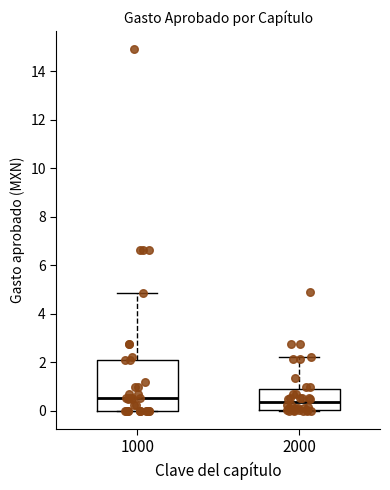

Reading left to right, transcribe this box plot: for each box, give where its median line is, the range the box spans, and where its two whiskers end, as read against the y-axis. The values are not printed on the chart, so give them approximately, as read against the axis.

1000: median 0.6, box 0.0 to 2.2, whiskers 0.0 to 4.8
2000: median 0.4, box 0.0 to 1.0, whiskers 0.0 to 2.2